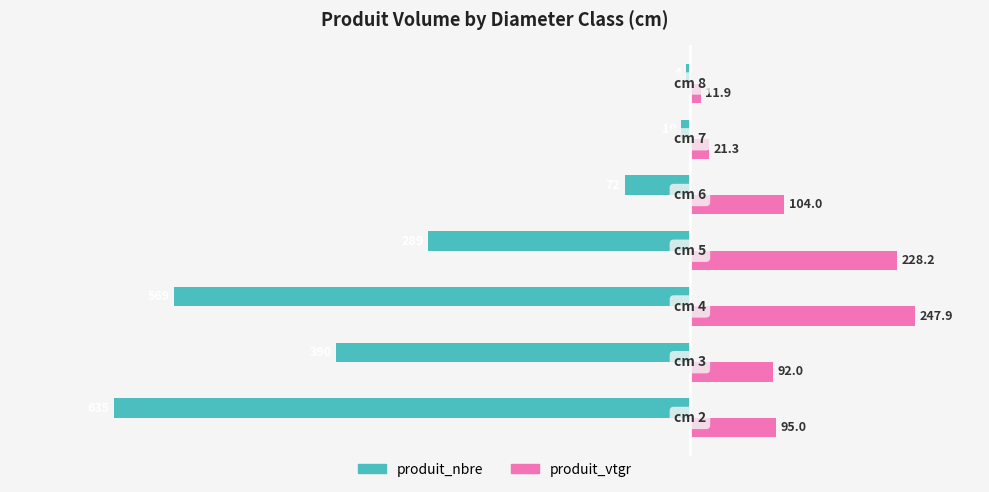

What is the difference between the maximum and minimum values in the produit_nbre series?

631.0